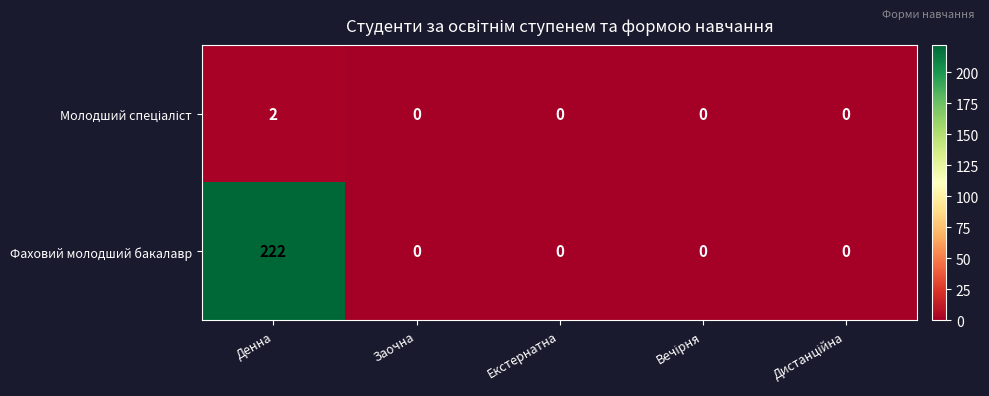

What is the difference between the highest and lowest values at Денна?

220